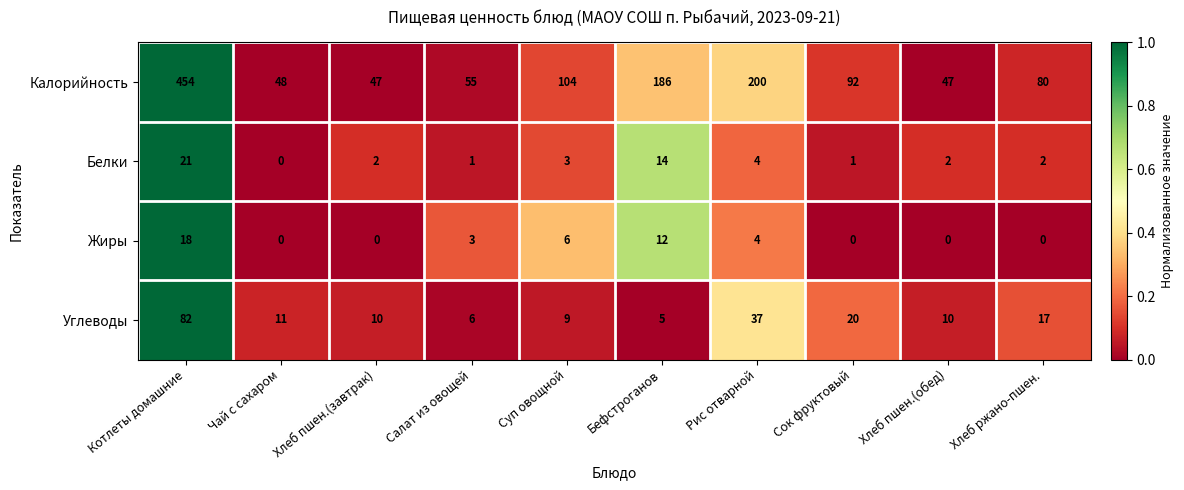

Which series has the widest spread of values?

Калорийность